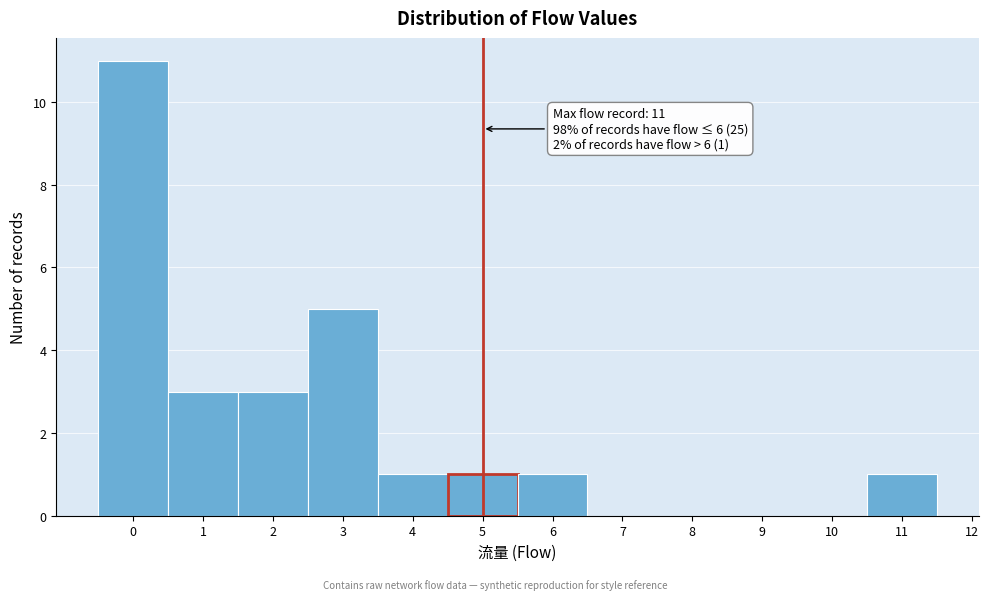

Over which range of the x-axis is the bar tallest?

-0.5 to 0.5